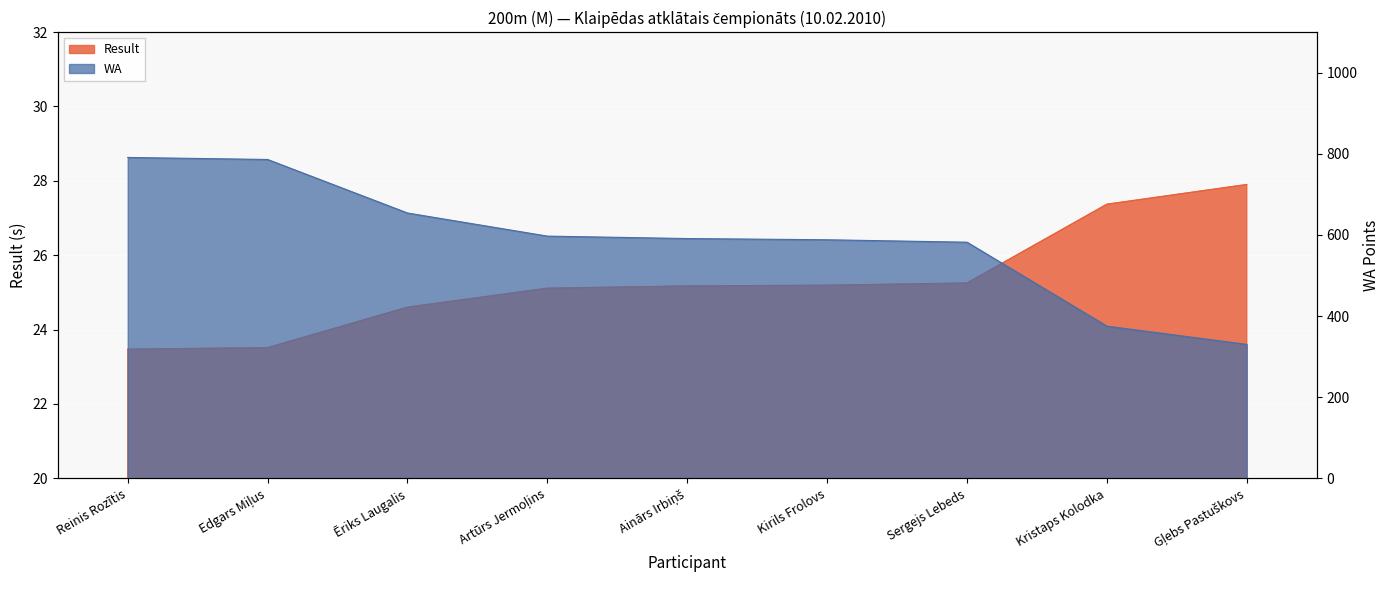

True or false: Result has a value of 25.1 at Artūrs Jermoļins.

True